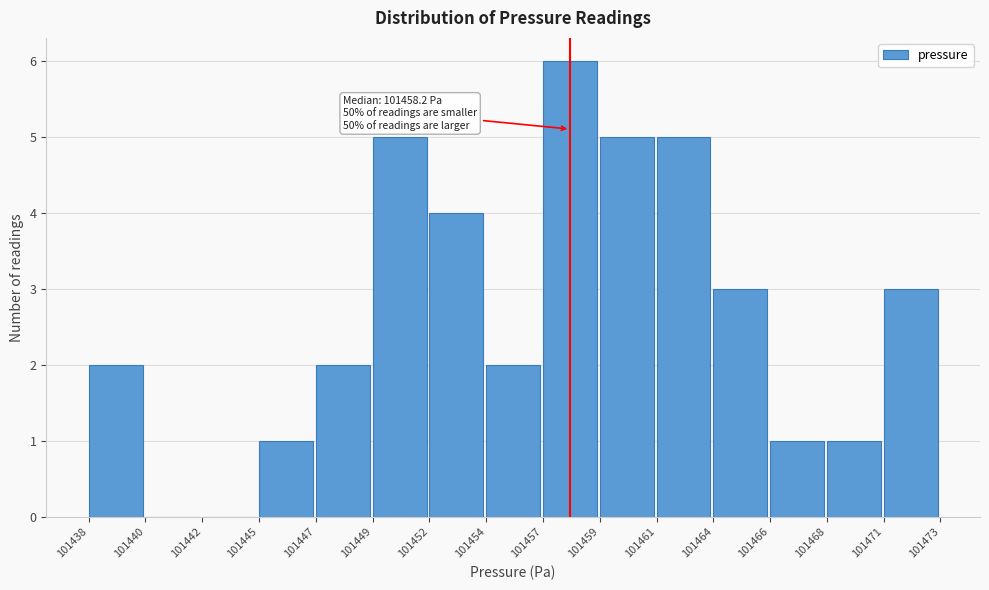

Reading left to right, list all the values displayed in this chart.

101438=2	101440=0	101442=0	101445=1	101447=2	101449=5	101452=4	101454=2	101457=6	101459=5	101461=5	101464=3	101466=1	101468=1	101471=3